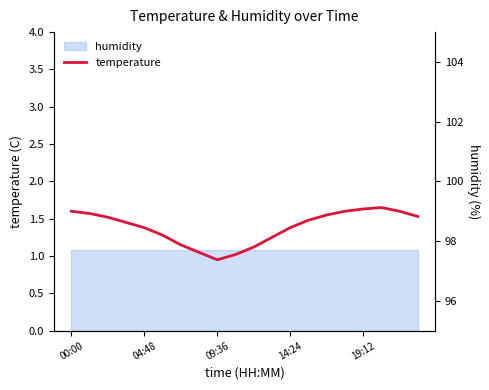

The value at 14:24 is 0.5. True or false?

False